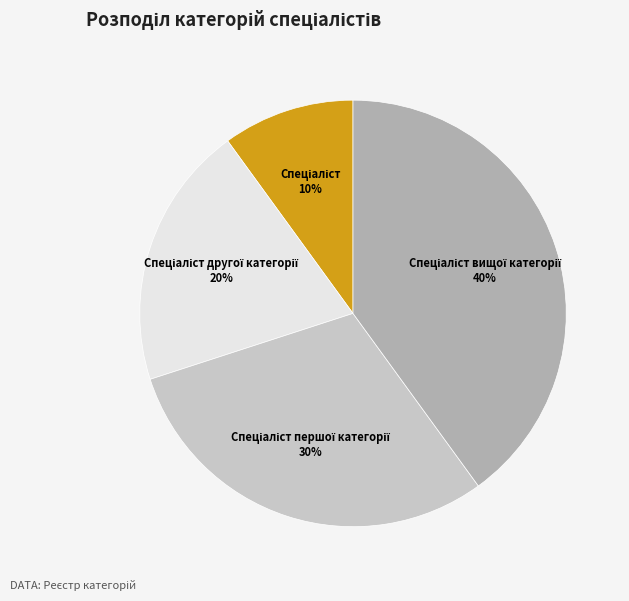

To the nearest percent, what is the average slice percentage?

25%